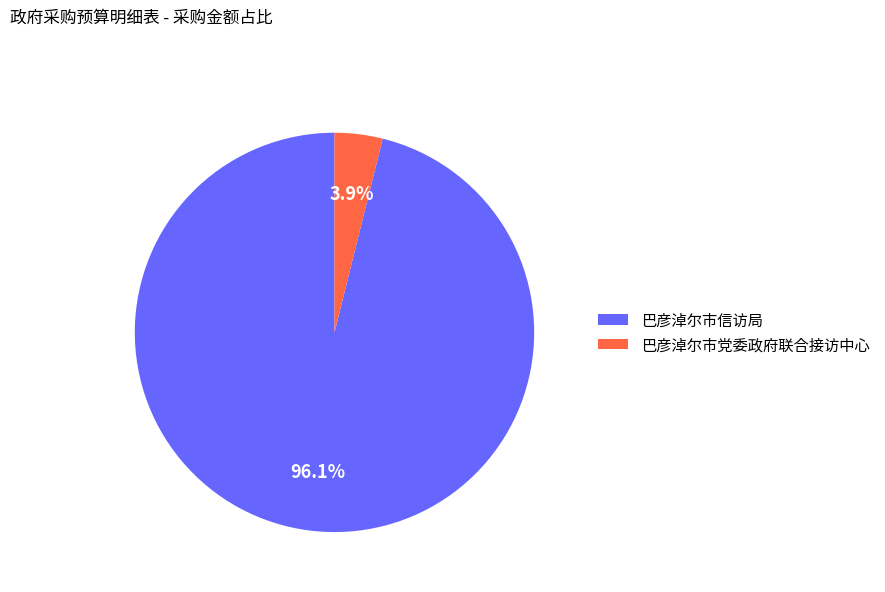

Between 巴彦淖尔市党委政府联合接访中心 and 巴彦淖尔市信访局, which is larger?

巴彦淖尔市信访局